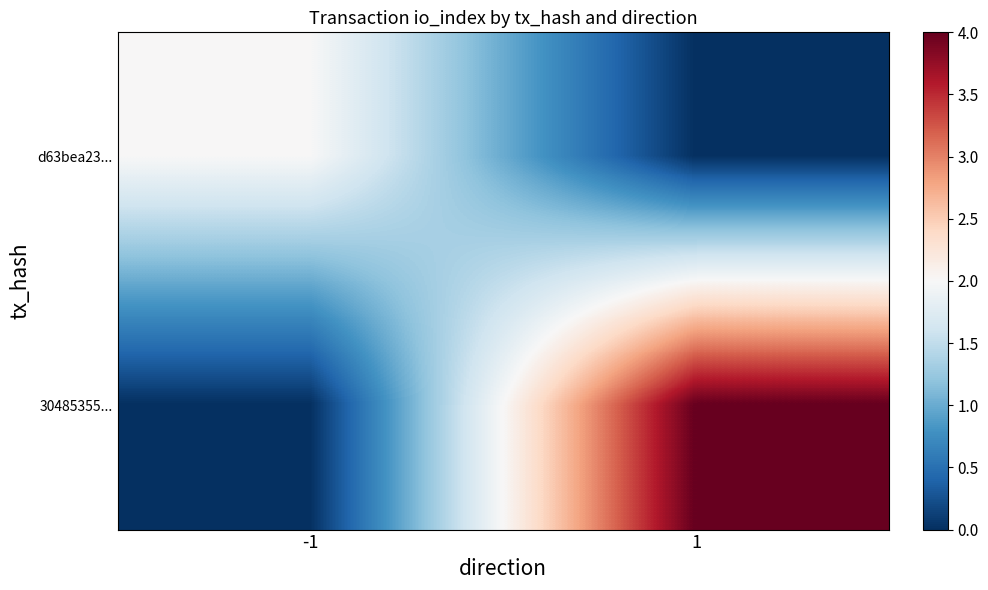

How many series are shown in this chart?

2